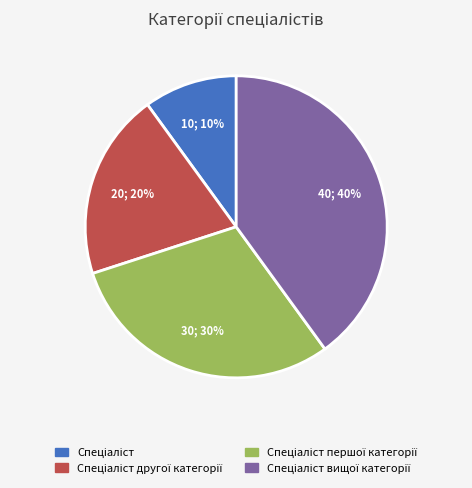

To the nearest percent, what is the difference between the largest and smallest slice percentages?

30%